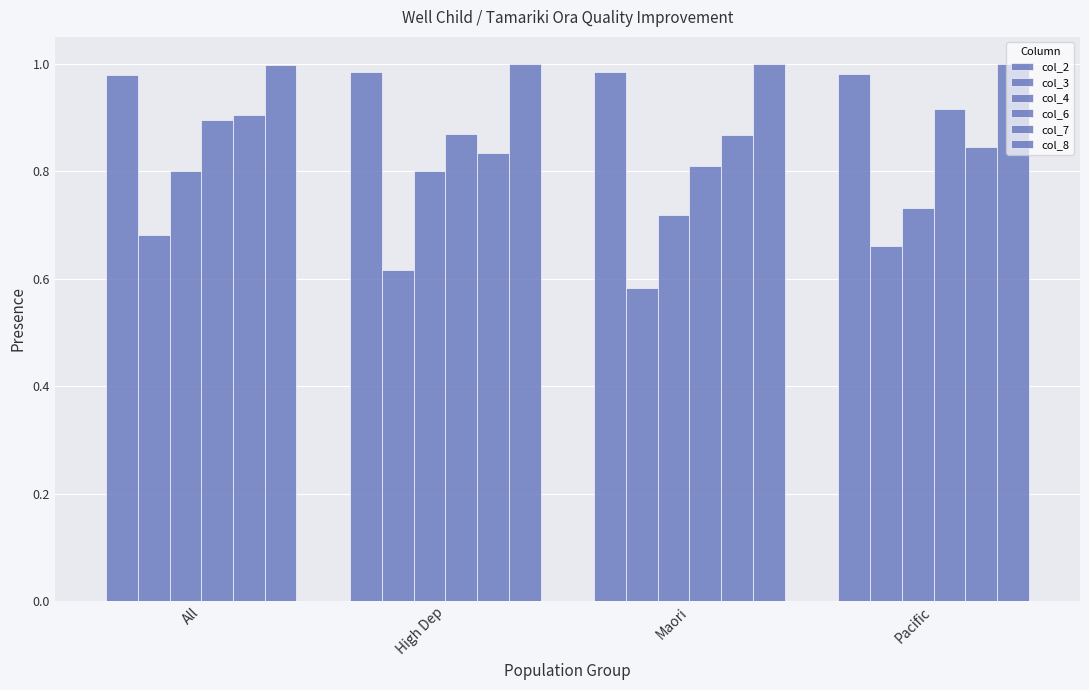

Reading right to left, list all the values displayed in this chart.

col_2: Pacific=1.0	Maori=1.0	High Dep=1.0	All=1.0
col_3: Pacific=0.7	Maori=0.6	High Dep=0.6	All=0.7
col_4: Pacific=0.7	Maori=0.7	High Dep=0.8	All=0.8
col_6: Pacific=0.9	Maori=0.8	High Dep=0.9	All=0.9
col_7: Pacific=0.8	Maori=0.9	High Dep=0.8	All=0.9
col_8: Pacific=1.0	Maori=1.0	High Dep=1.0	All=1.0